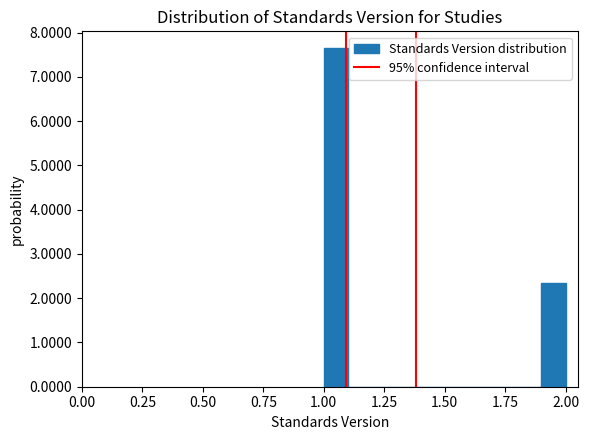

Read against the x-axis, roughly where is the centre of the tallest bar?

1.05